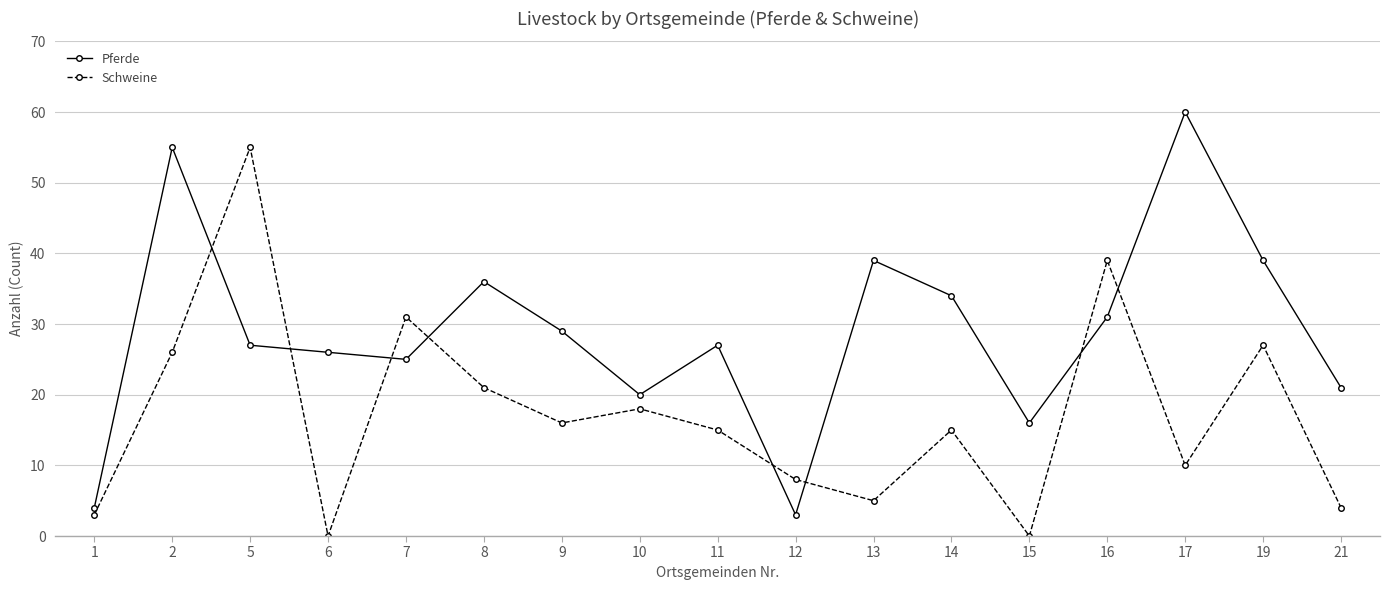

List the series in order of their peak value, highest first.

Pferde, Schweine